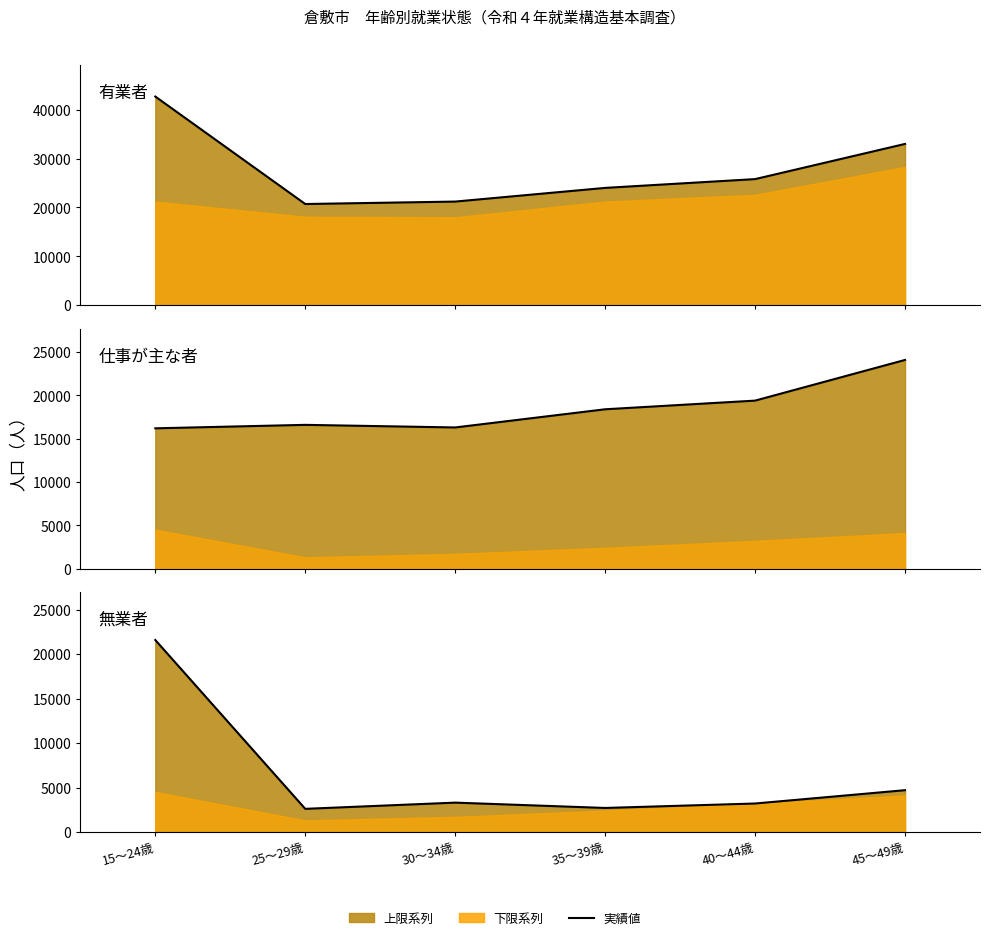

What is the label of the 1st point from the left?

15～24歳